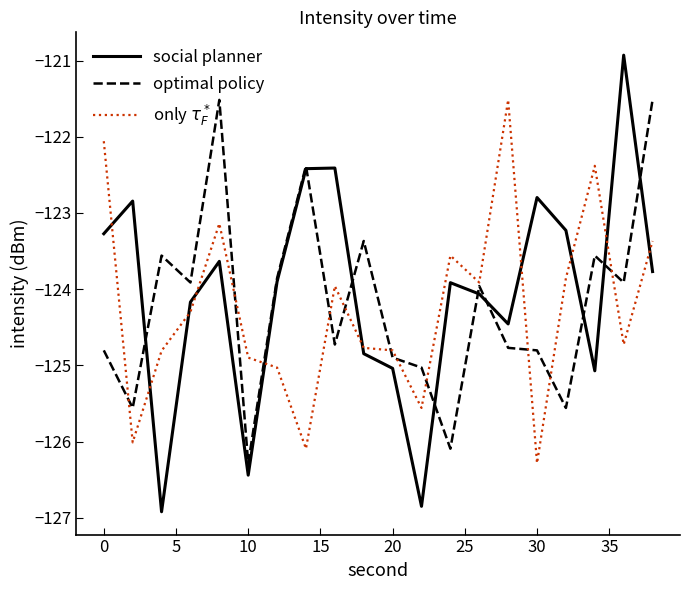

Does the chart display data point markers on the line(s)?

No